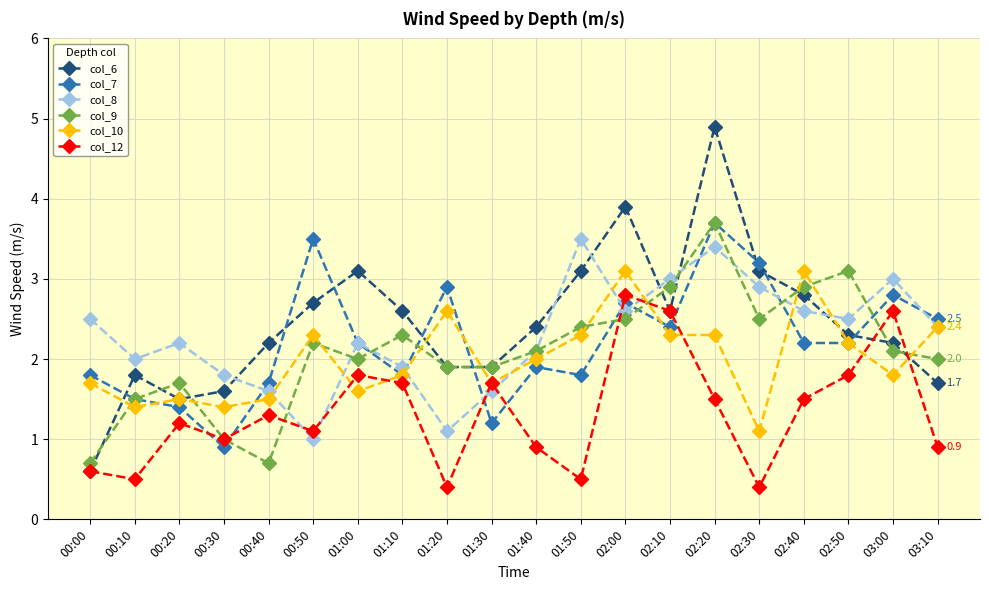

At how many categories does at least one series exceed 1?

20